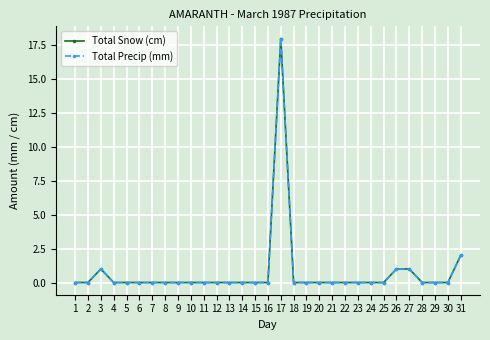

At which category does the chart reach its peak across all series?

17